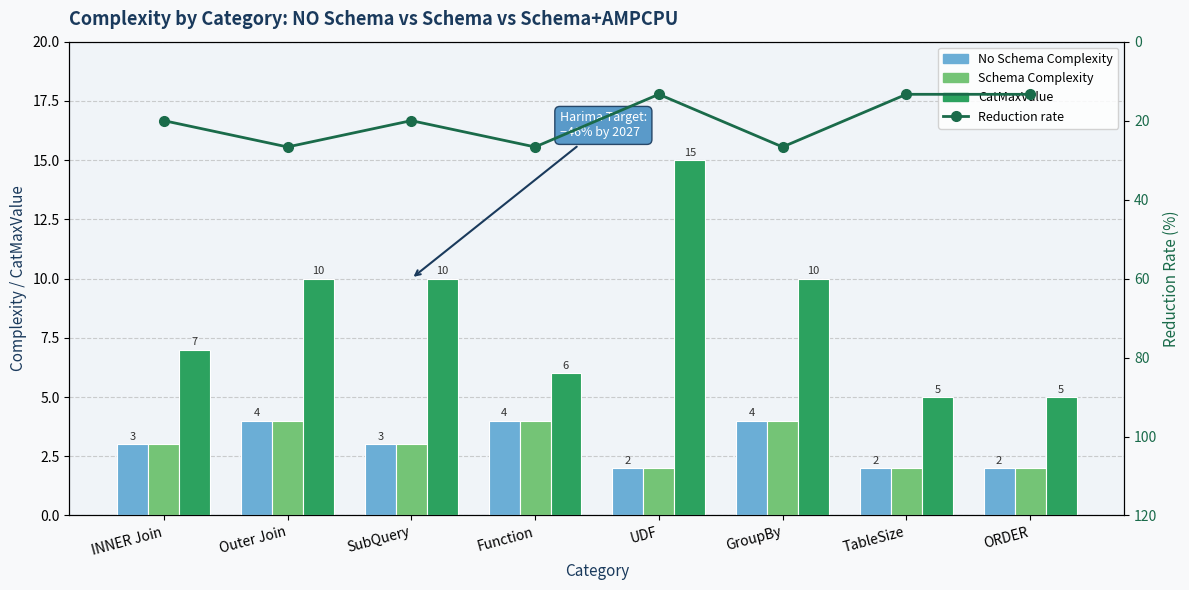

Count the number of data series in this chart.

4